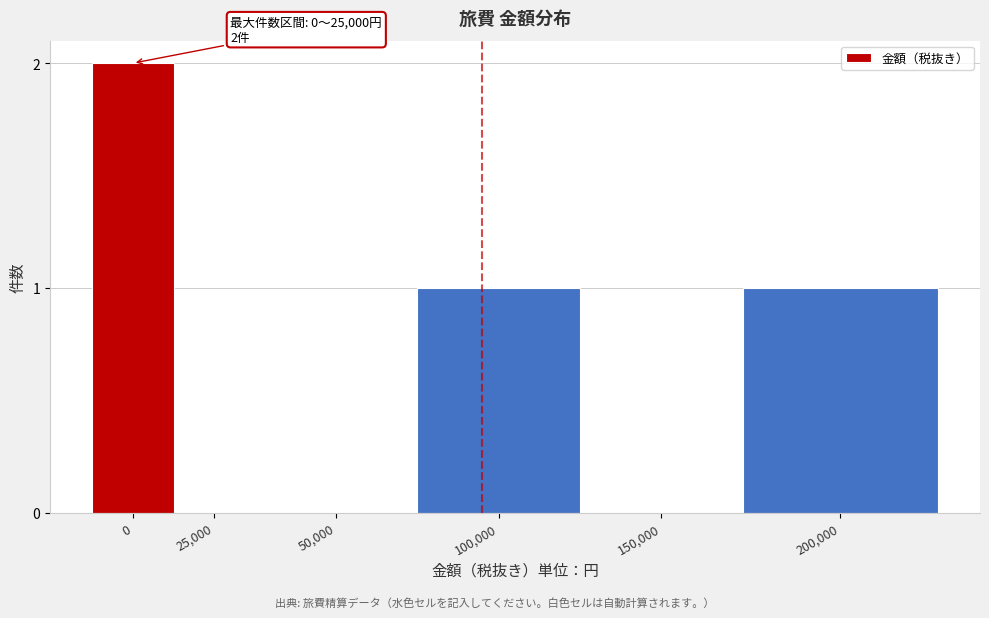

Reading left to right, what are all the values shown in this chart?

0=2	25,000=0	50,000=0	100,000=1	150,000=0	200,000=1